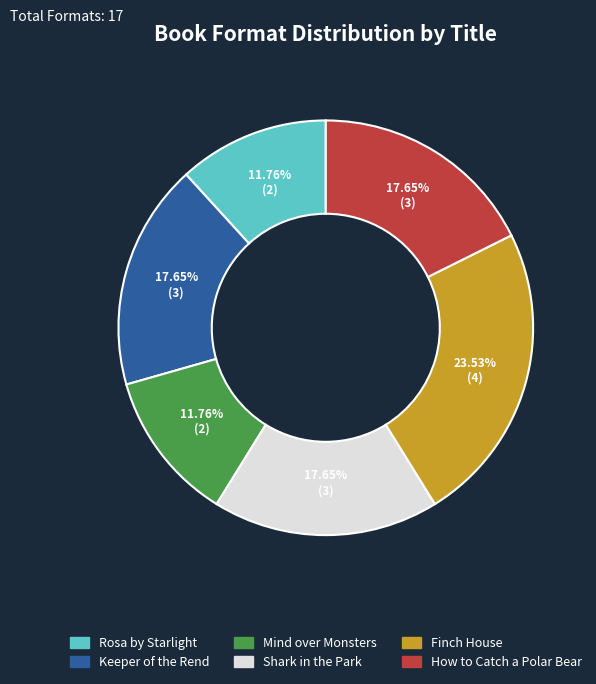

What percentage is the Mind over Monsters slice, to the nearest percent?

12%